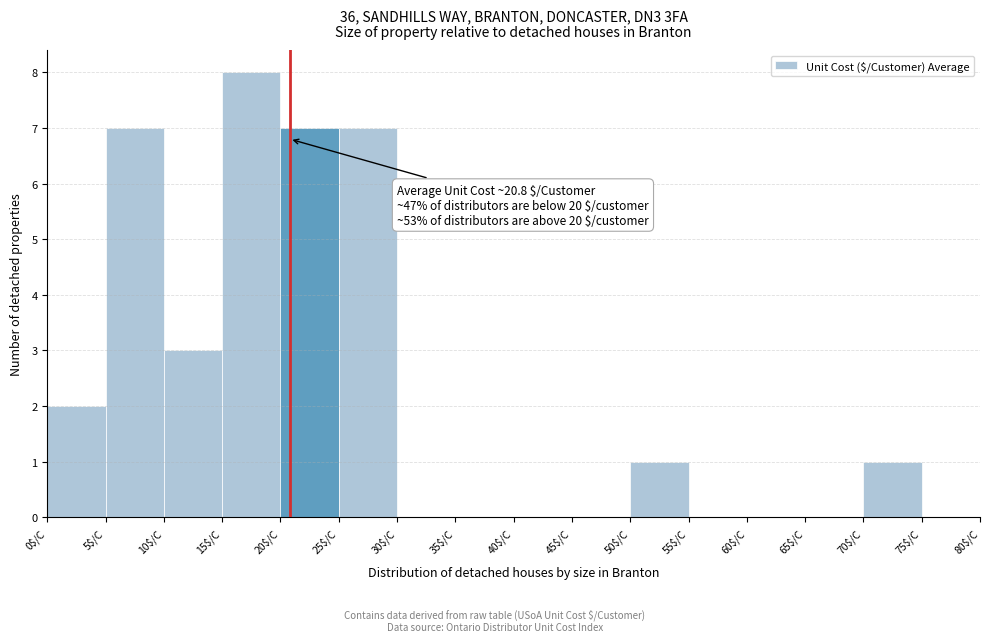

Which range on the x-axis has the tallest bar?

15 to 20